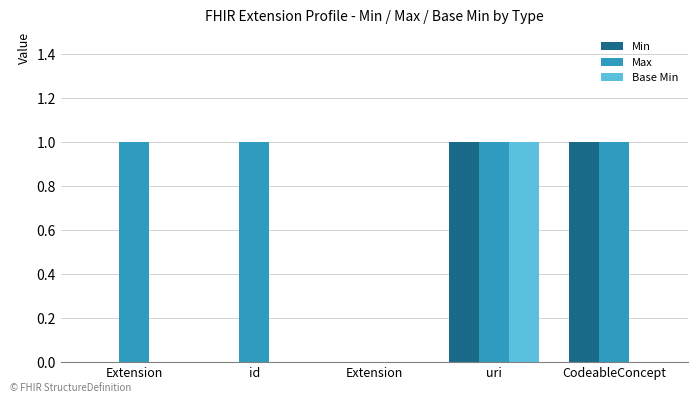

How many categories are shown in the chart?

5